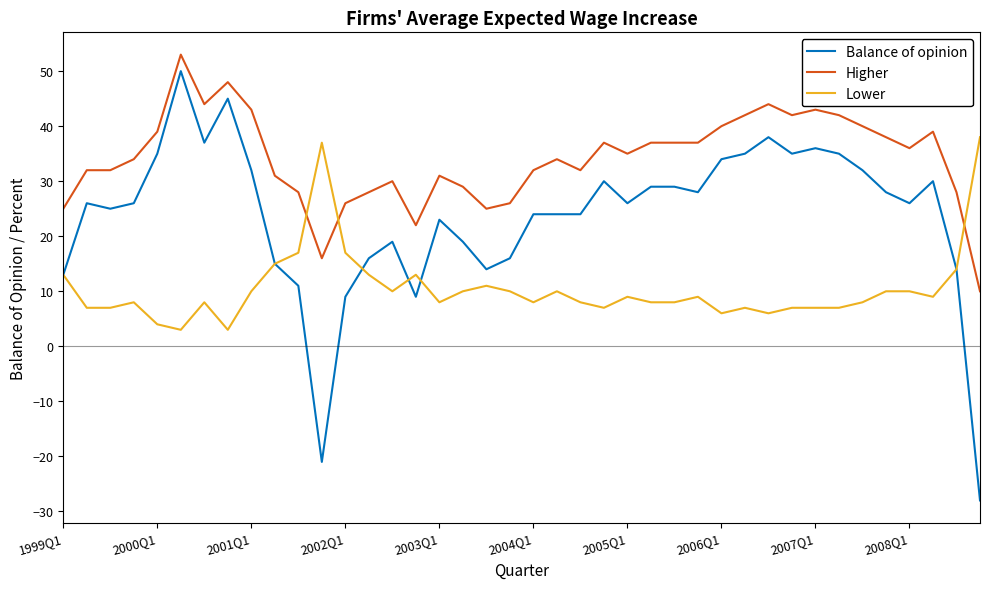

How many lines are shown in the chart?

3